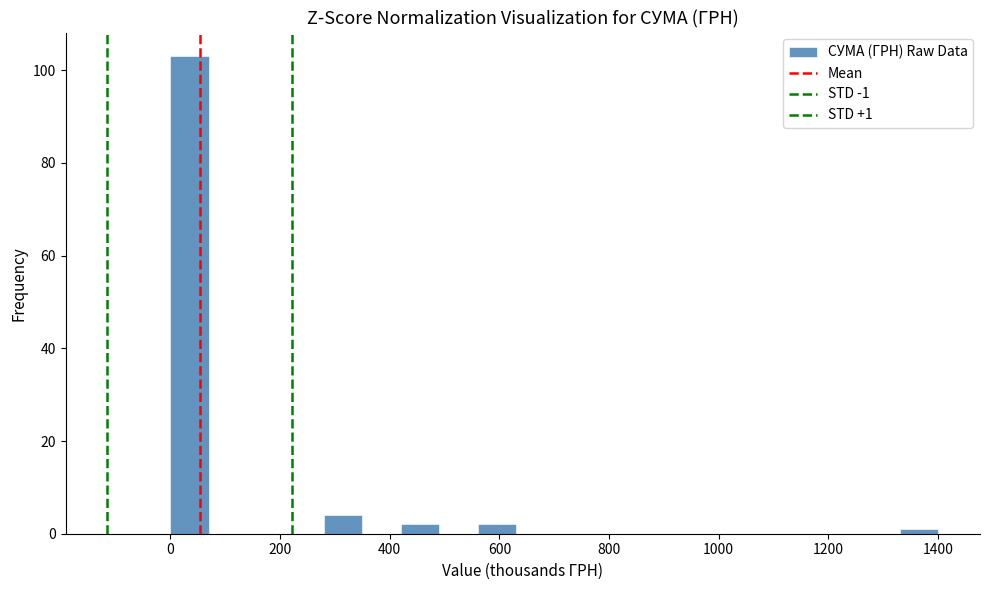

Read against the x-axis, roughly where is the centre of the tallest bar?

40